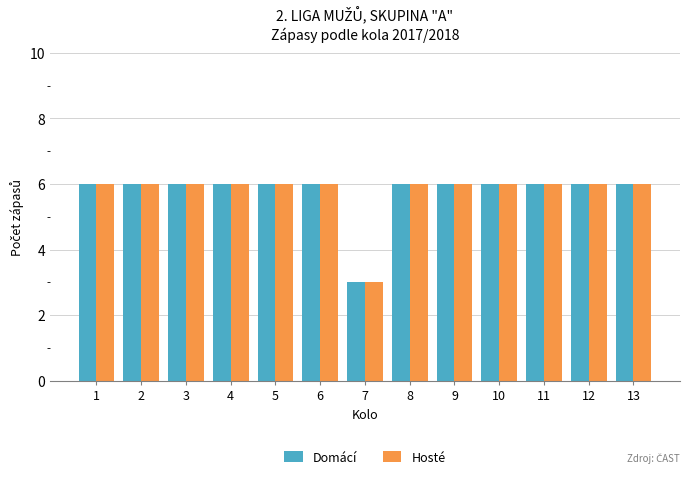

How many bars are there in total?

26